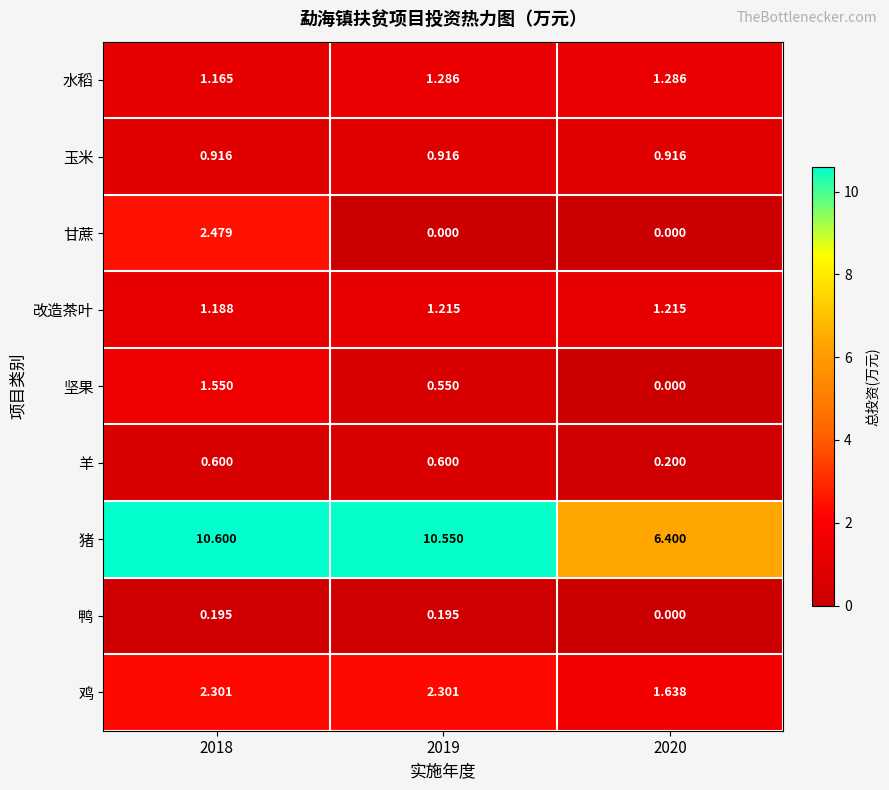

Between 2018 and 2019, which series saw the biggest shift?

甘蔗